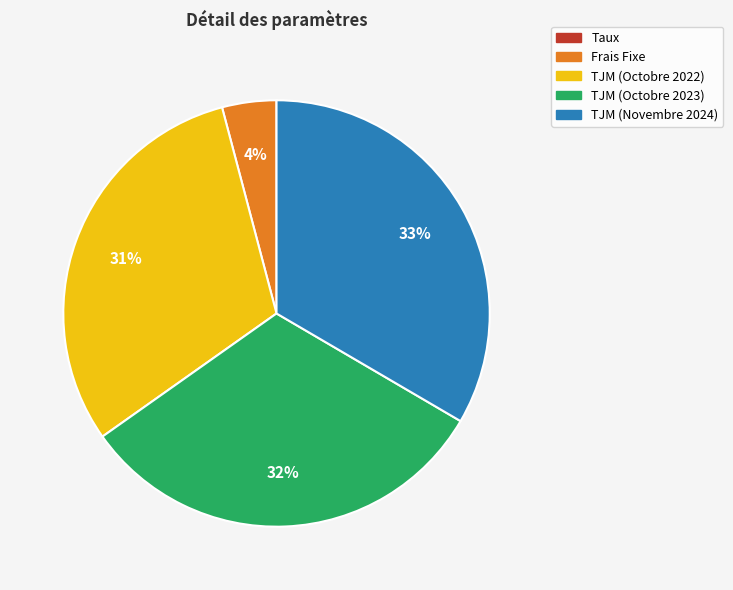

To the nearest percent, what portion does TJM (Octobre 2022) represent?

31%